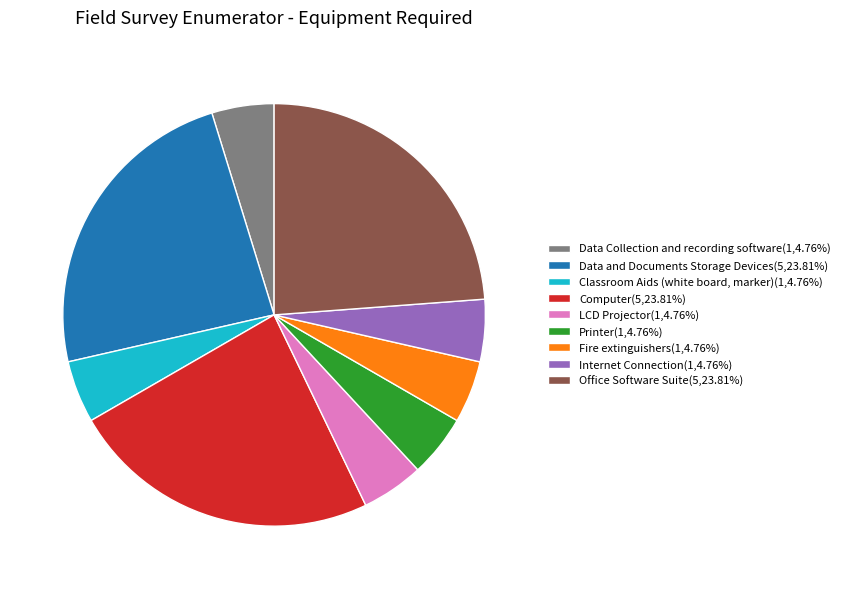

What is the ratio of the value at Data Collection and recording software(1,4.76%) to the value at Classroom Aids (white board, marker)(1,4.76%)?

1.0